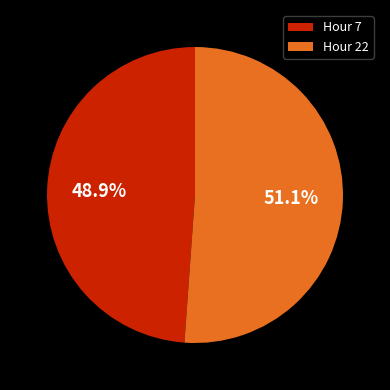

Which category has the biggest portion of the pie?

Hour 22